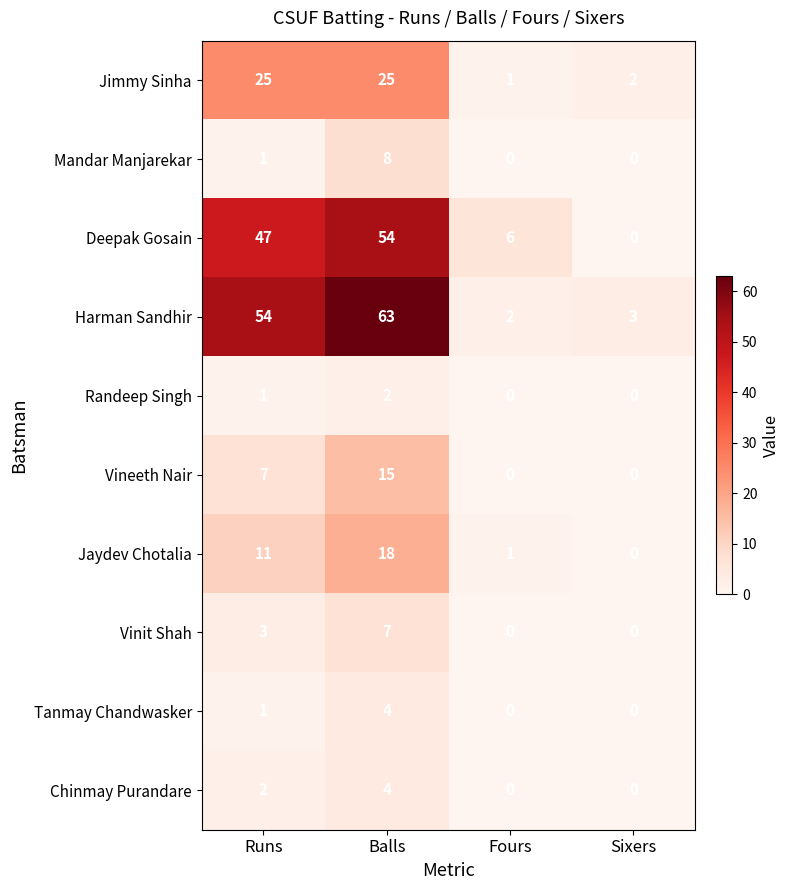

What is the sum of the Vineeth Nair values at Sixers and Balls?

15